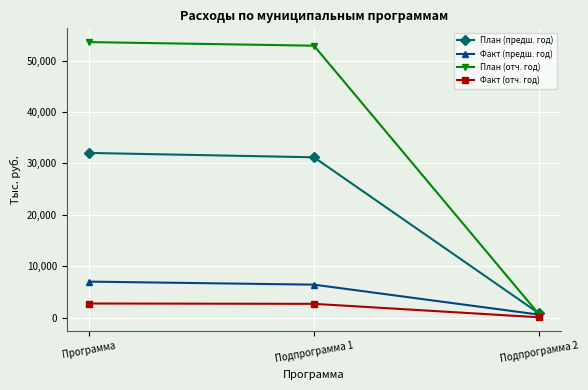

What are all the series names shown in the legend?

План (предш. год), Факт (предш. год), План (отч. год), Факт (отч. год)